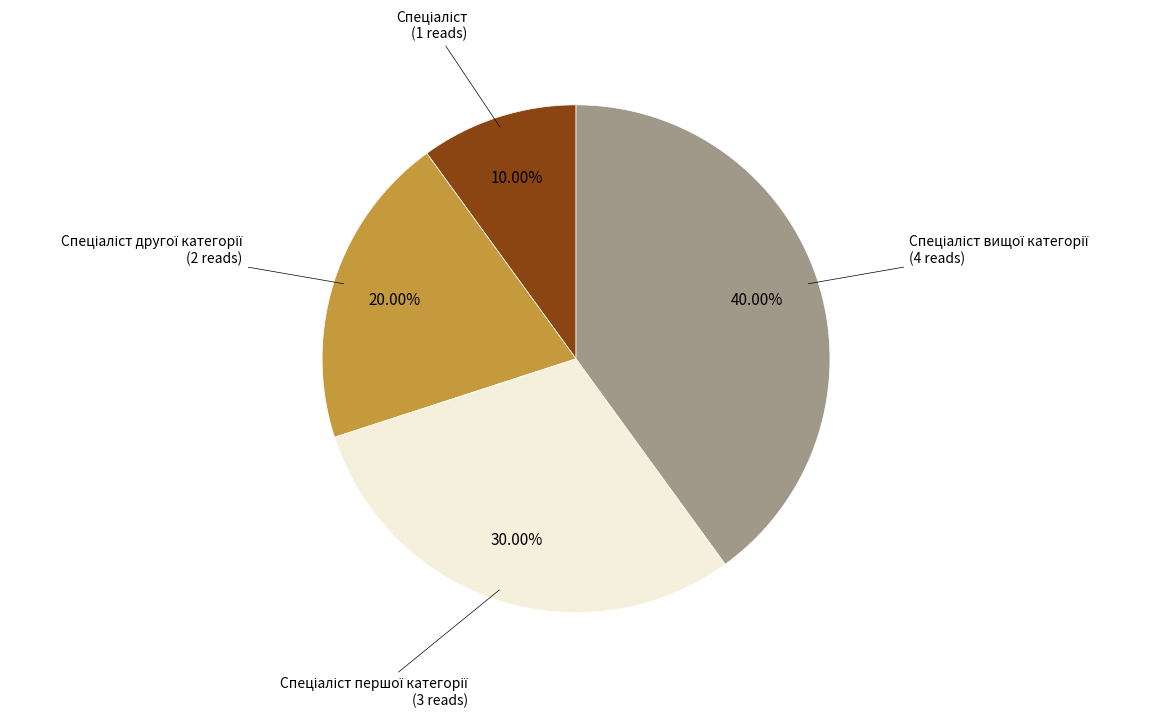

Does any single category account for the majority?

No